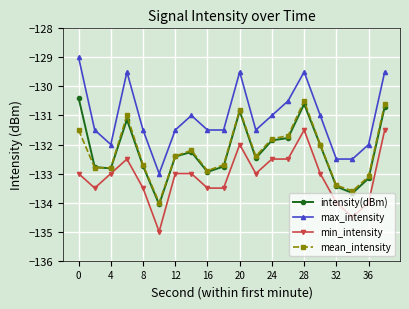

Which series has the largest total across all categories?

max_intensity